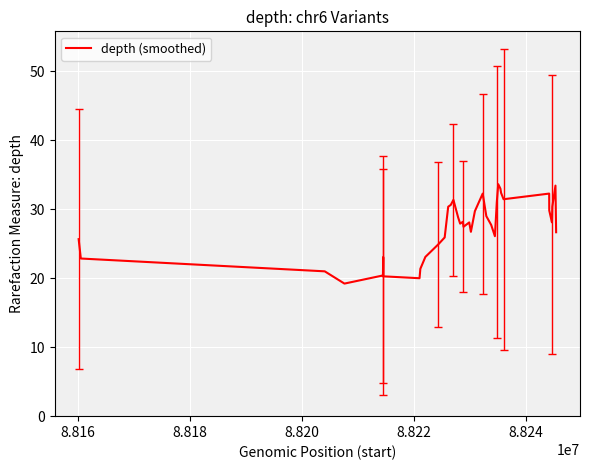

Does the chart display data point markers on the line(s)?

No